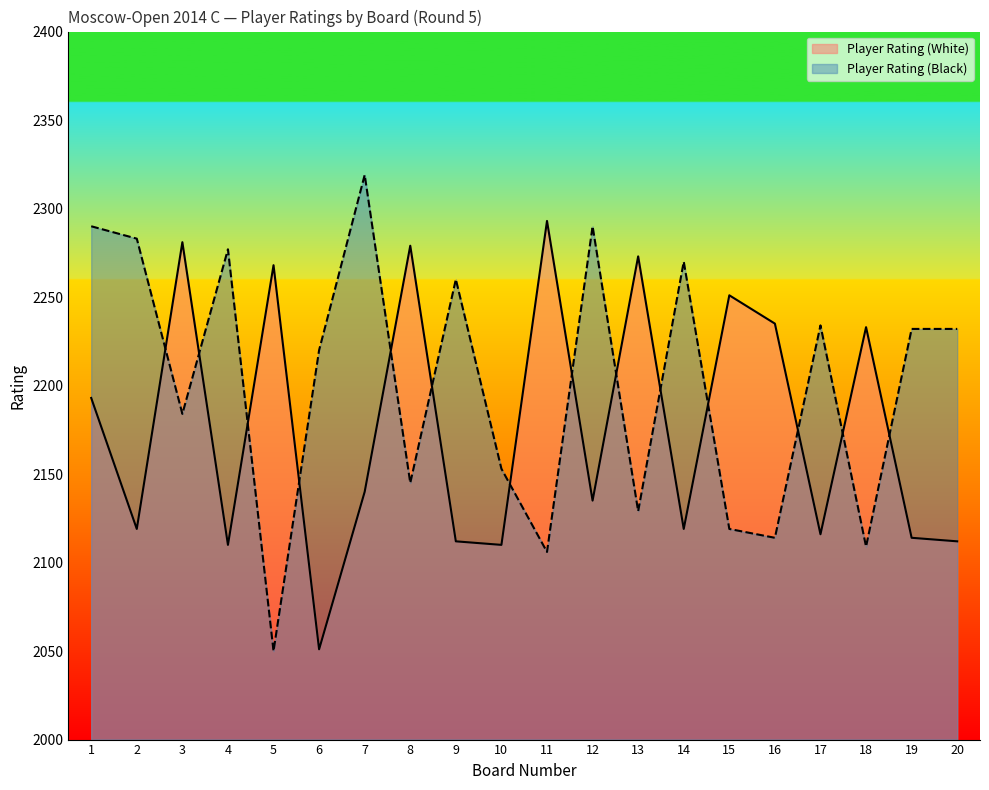

Which series has the largest range (max minus min)?

Player Rating (Black)